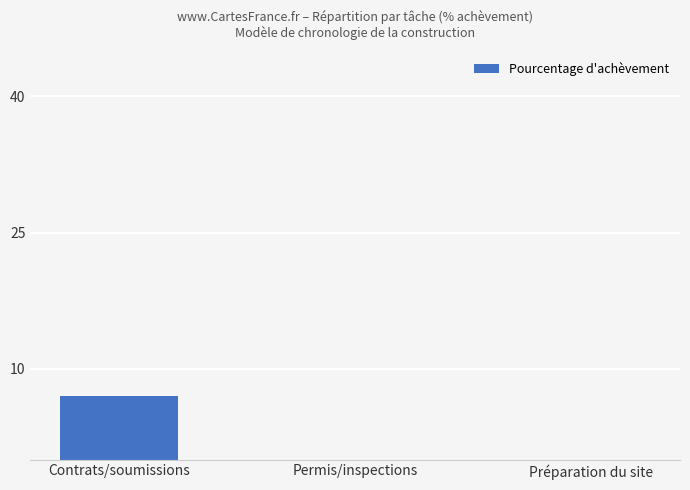

What is the change in value from Contrats/soumissions to Permis/inspections?

-7